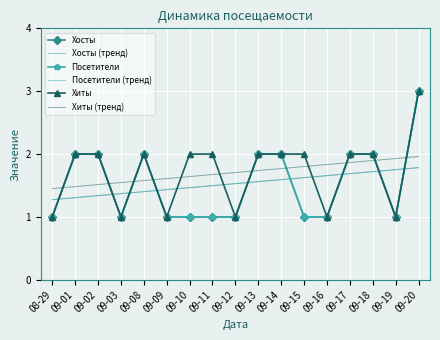

What is the total value across all series at 09-11?

8.7